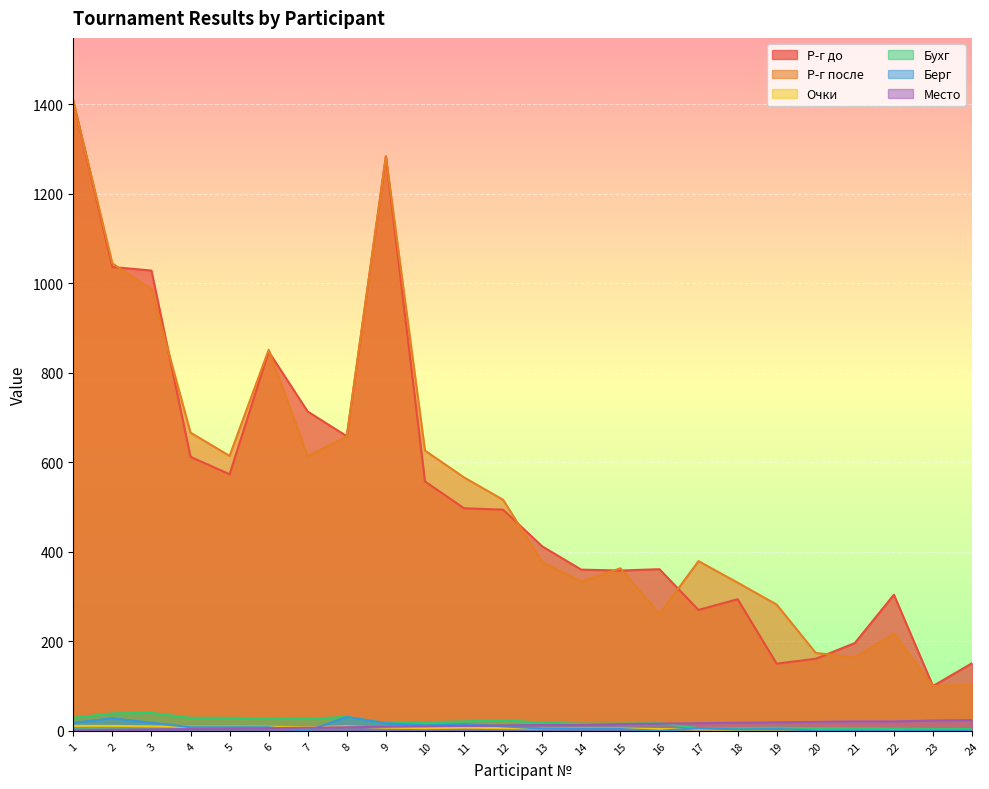

How many lines are shown in the chart?

6